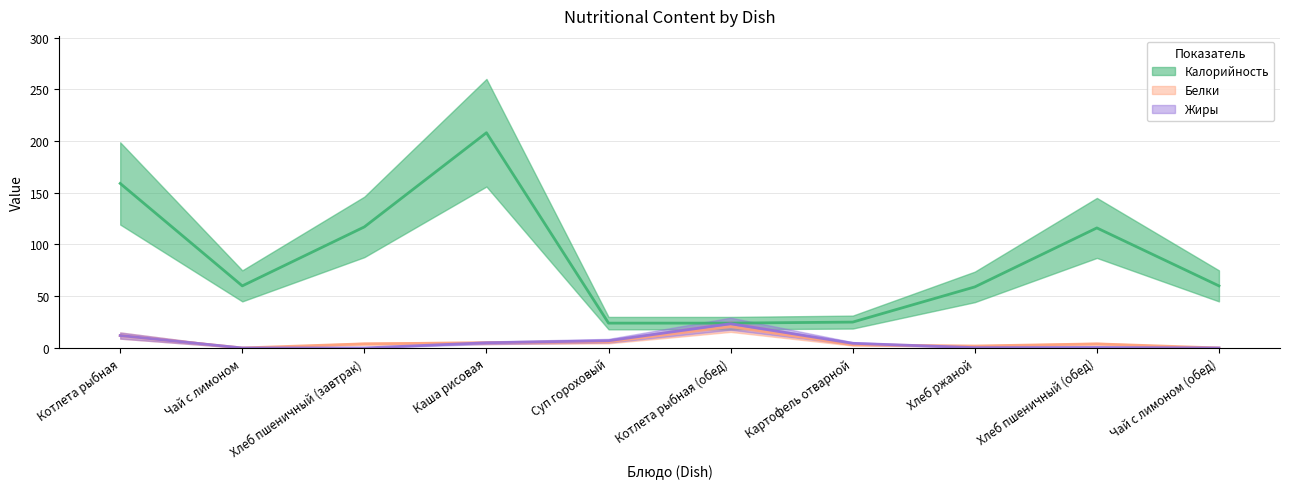

What is the greatest value displayed?

208.0